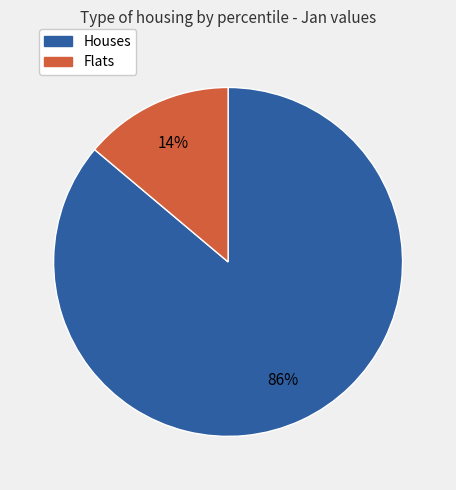

To the nearest percent, what is the average slice percentage?

50%